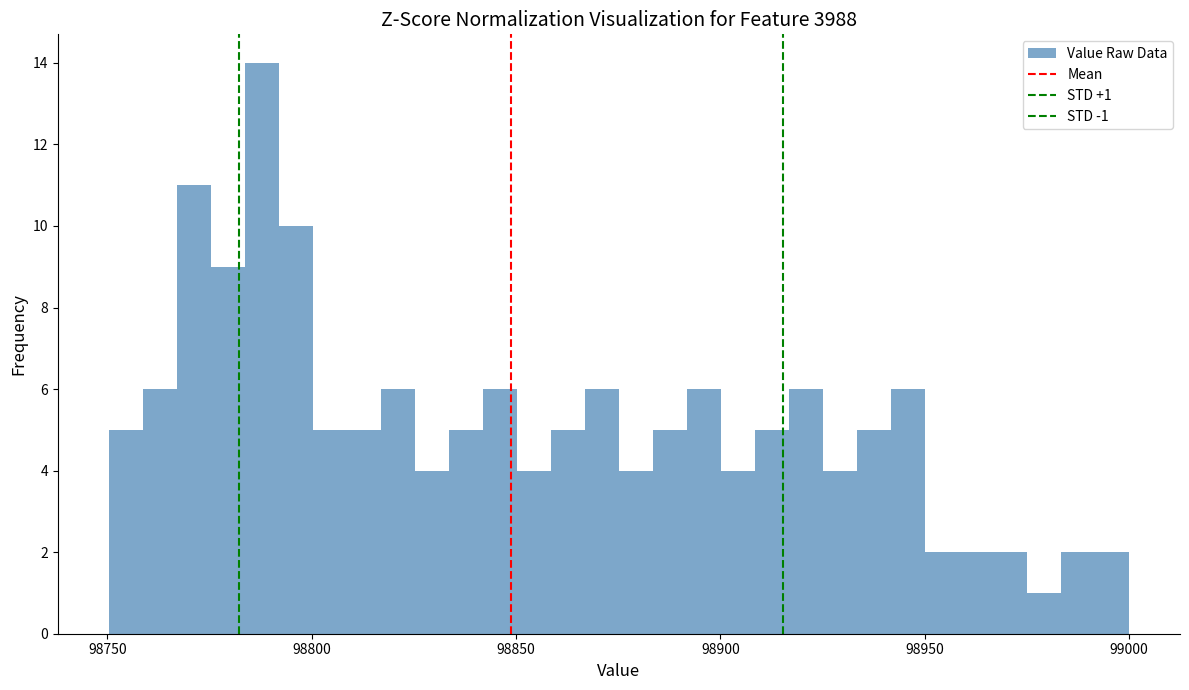

Read against the x-axis, roughly where is the centre of the tallest bar?

98790